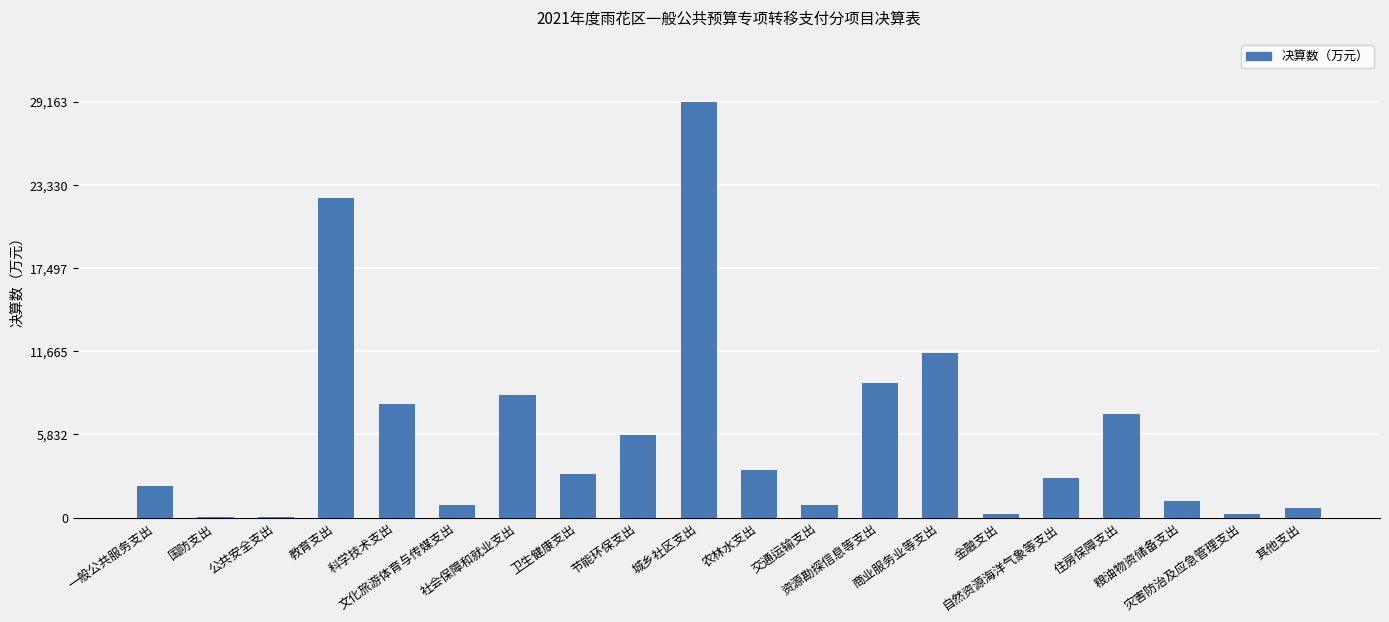

What is the sum of all values?

117664